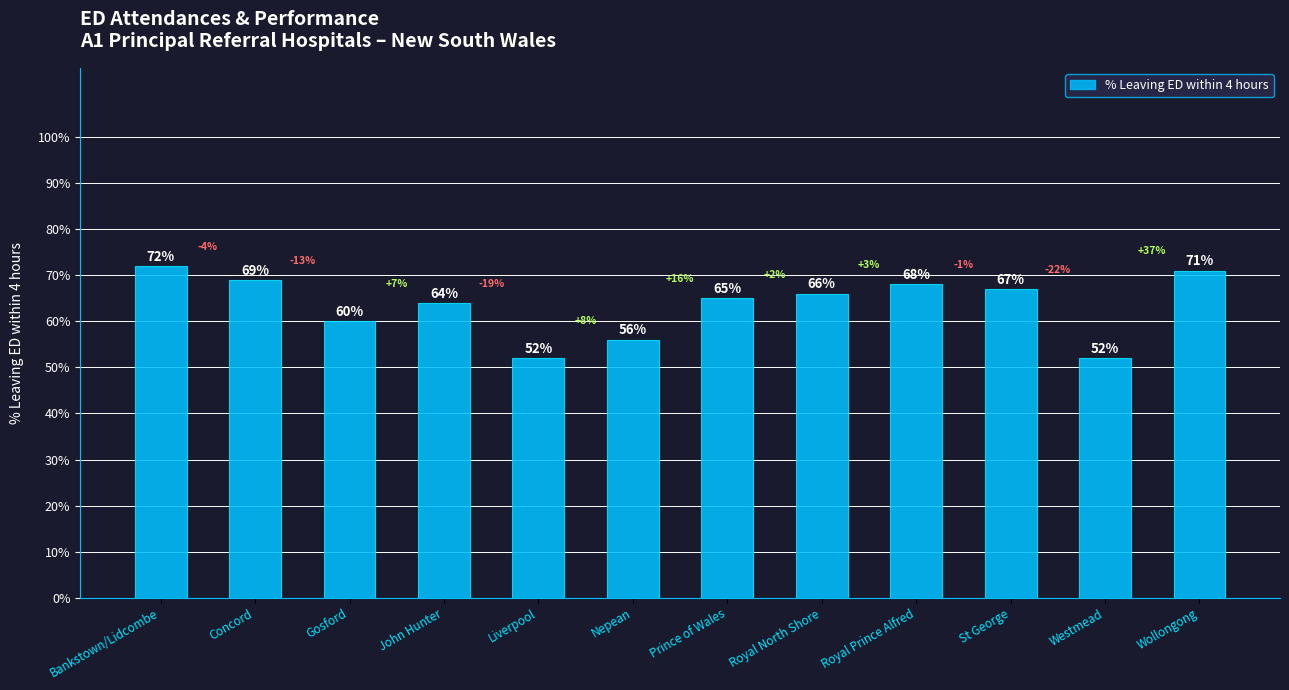

What is the difference between the maximum and minimum values?

0.2